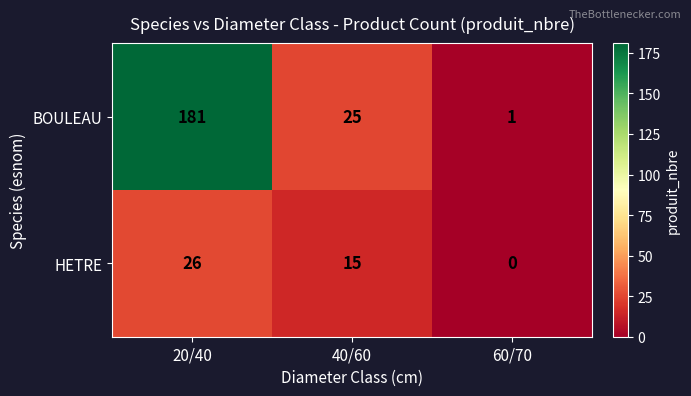

Is it true that BOULEAU equals 16 at 40/60?

False